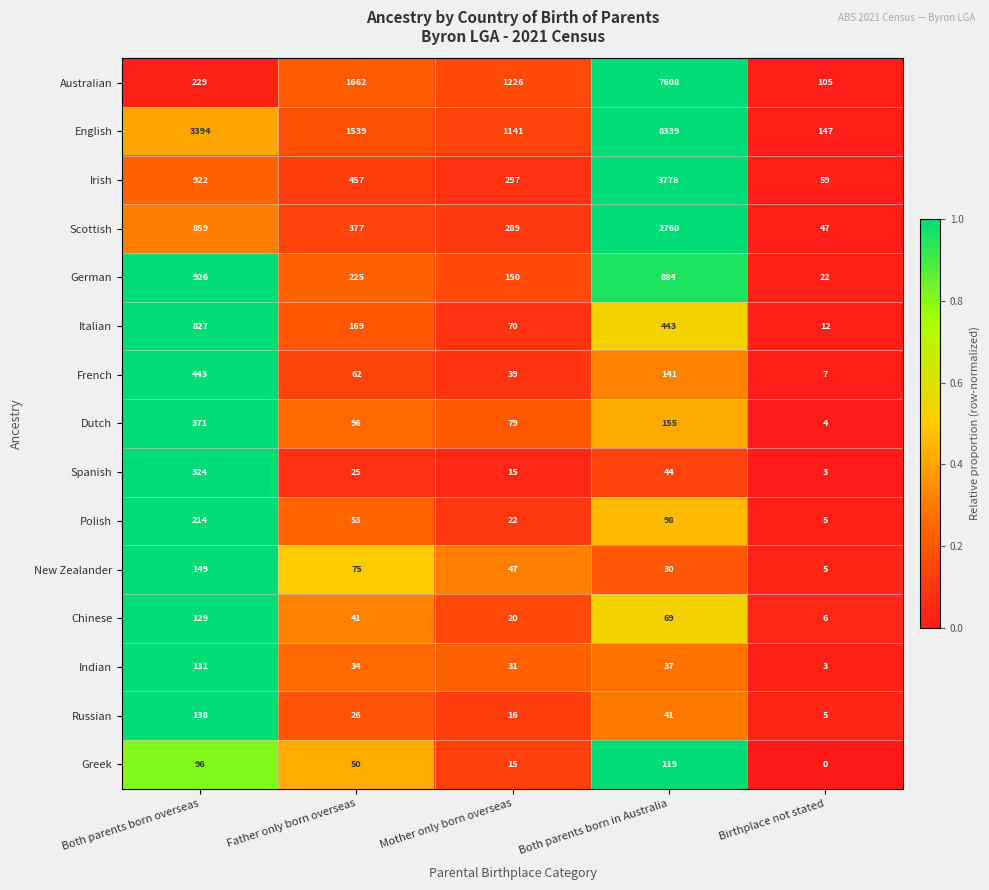

What is the sum of the French values at Father only born overseas and Both parents born overseas?

505